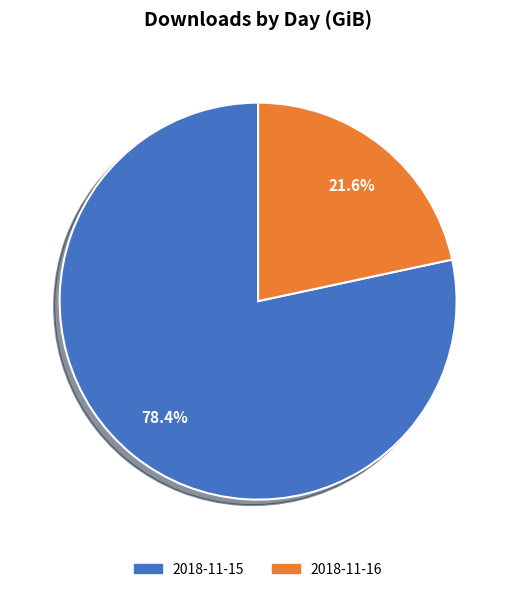

Between 2018-11-15 and 2018-11-16, which is larger?

2018-11-15